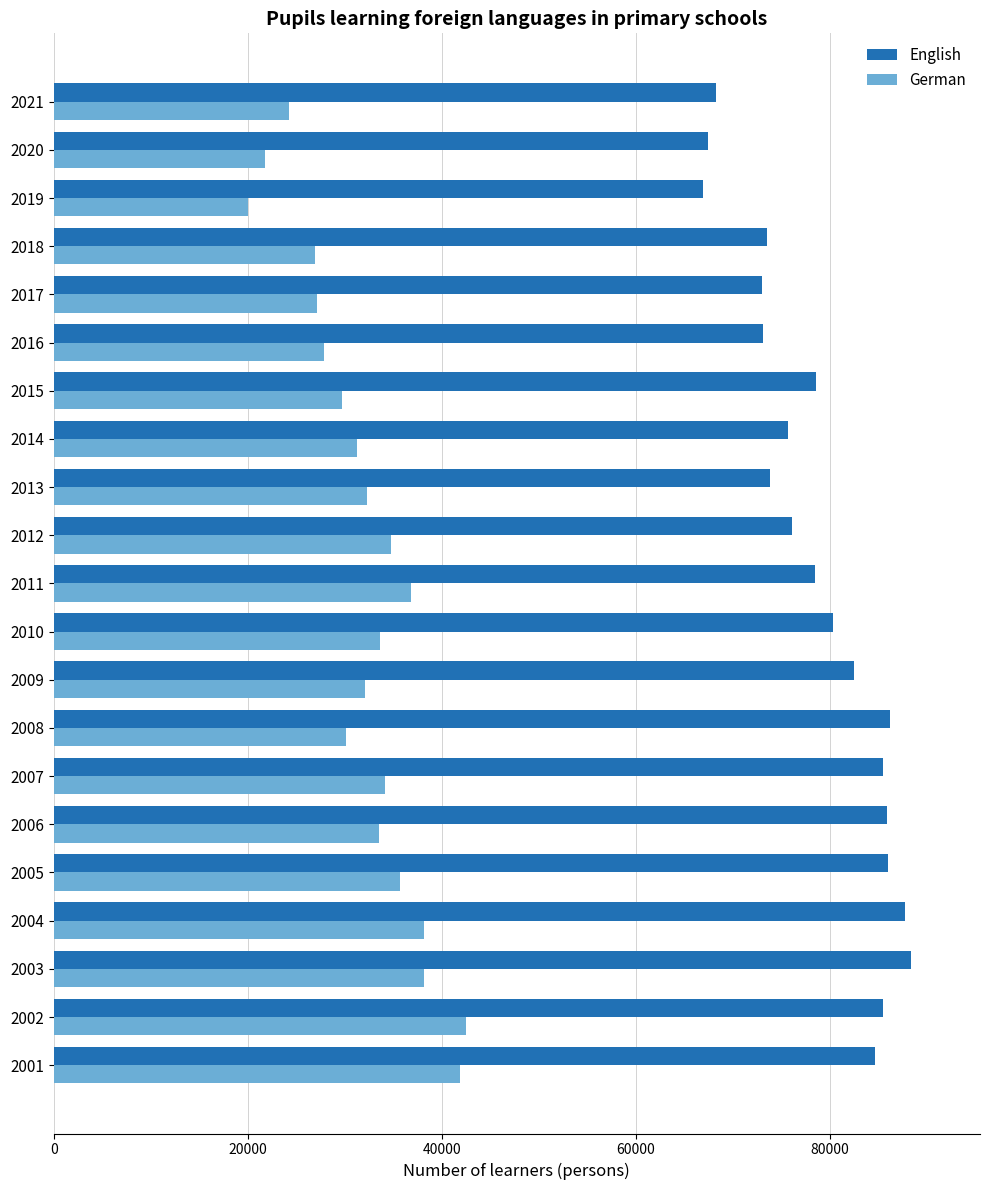

At 2012, list the series in order from smallest to largest.

German, English